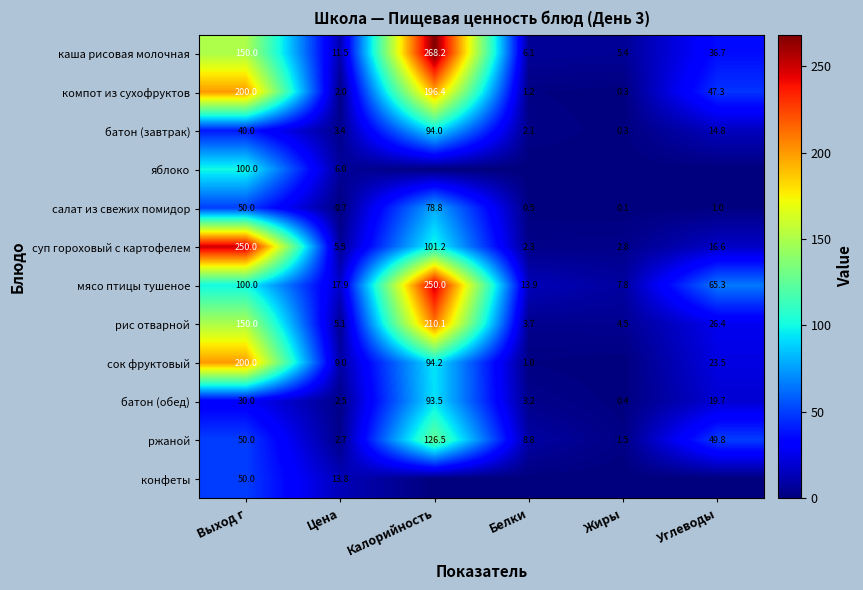

What is the difference between the maximum and minimum values in the мясо птицы тушеное series?

242.2